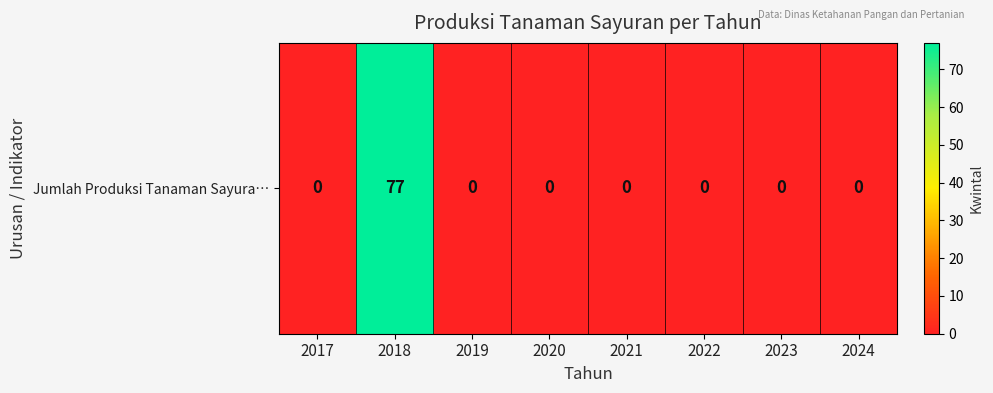

The value at 2017 is 0. True or false?

True